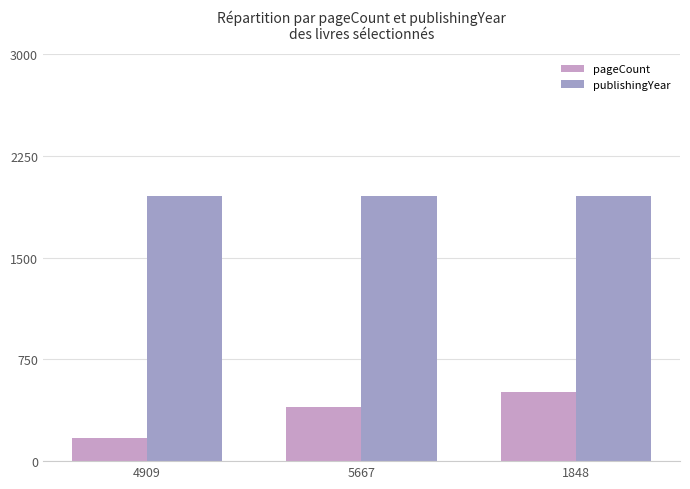

At which label is pageCount closest to 340?

5667